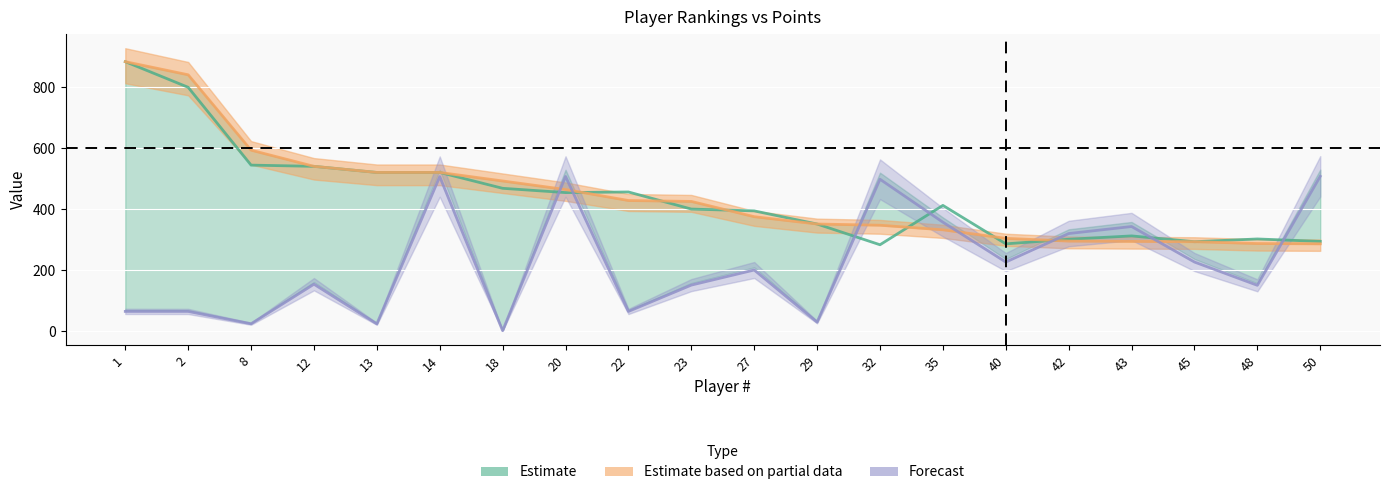

What is the sum of the Rkg 2 p. values at 29 and 32?

636.0